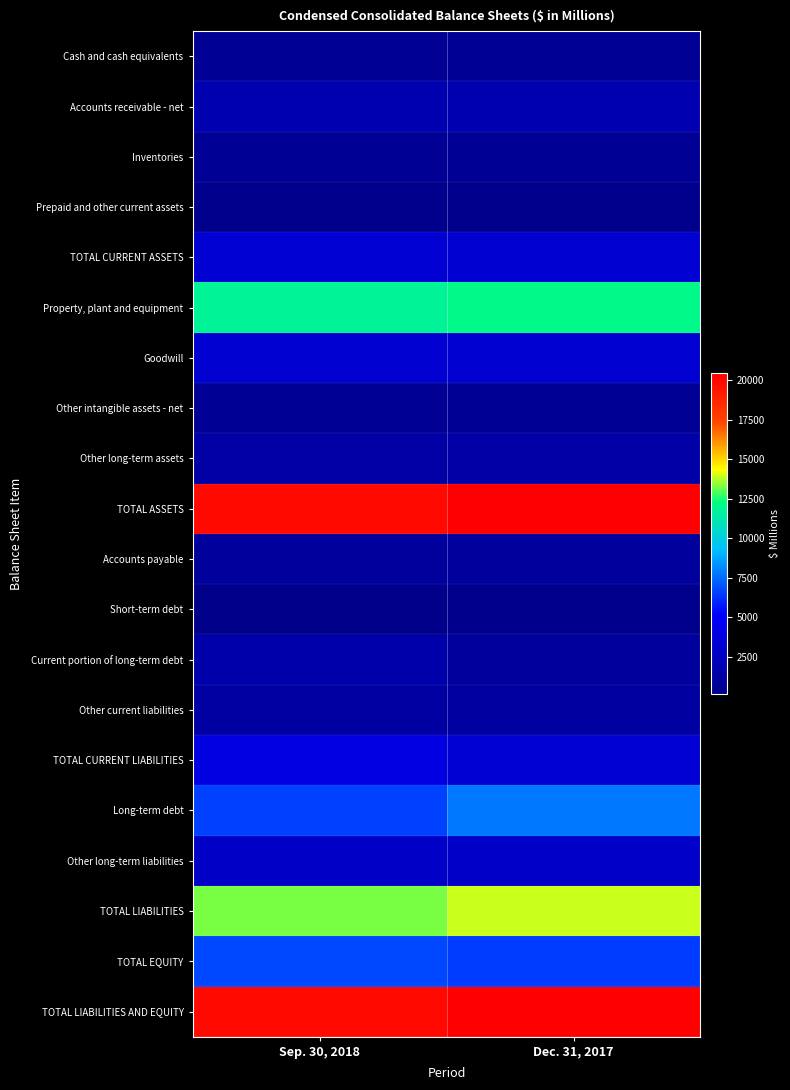

Reading right to left, transcribe all the data shown in this chart.

Cash and cash equivalents: Dec. 31, 2017=617	Sep. 30, 2018=600
Accounts receivable - net: Dec. 31, 2017=1804	Sep. 30, 2018=1852
Inventories: Dec. 31, 2017=614	Sep. 30, 2018=622
Prepaid and other current assets: Dec. 31, 2017=250	Sep. 30, 2018=231
TOTAL CURRENT ASSETS: Dec. 31, 2017=3285	Sep. 30, 2018=3305
Property, plant and equipment: Dec. 31, 2017=12057	Sep. 30, 2018=11725
Goodwill: Dec. 31, 2017=3233	Sep. 30, 2018=3201
Other intangible assets - net: Dec. 31, 2017=553	Sep. 30, 2018=513
Other long-term assets: Dec. 31, 2017=1308	Sep. 30, 2018=1235
TOTAL ASSETS: Dec. 31, 2017=20436	Sep. 30, 2018=19979
Accounts payable: Dec. 31, 2017=972	Sep. 30, 2018=978
Short-term debt: Dec. 31, 2017=238	Sep. 30, 2018=115
Current portion of long-term debt: Dec. 31, 2017=979	Sep. 30, 2018=1582
Other current liabilities: Dec. 31, 2017=1118	Sep. 30, 2018=1185
TOTAL CURRENT LIABILITIES: Dec. 31, 2017=3307	Sep. 30, 2018=3860
Long-term debt: Dec. 31, 2017=7783	Sep. 30, 2018=6615
Other long-term liabilities: Dec. 31, 2017=2824	Sep. 30, 2018=2754
TOTAL LIABILITIES: Dec. 31, 2017=13914	Sep. 30, 2018=13229
TOTAL EQUITY: Dec. 31, 2017=6511	Sep. 30, 2018=6735
TOTAL LIABILITIES AND EQUITY: Dec. 31, 2017=20436	Sep. 30, 2018=19979